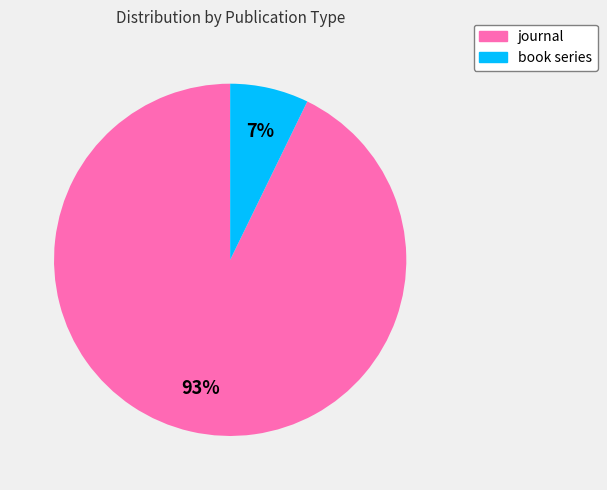

Which category has the smallest portion of the pie?

book series